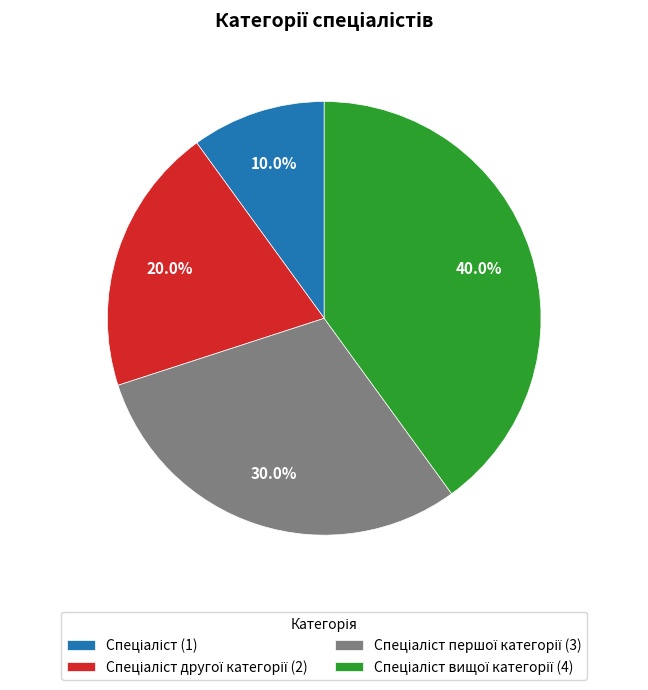

Is there any slice that represents more than half of the pie?

No